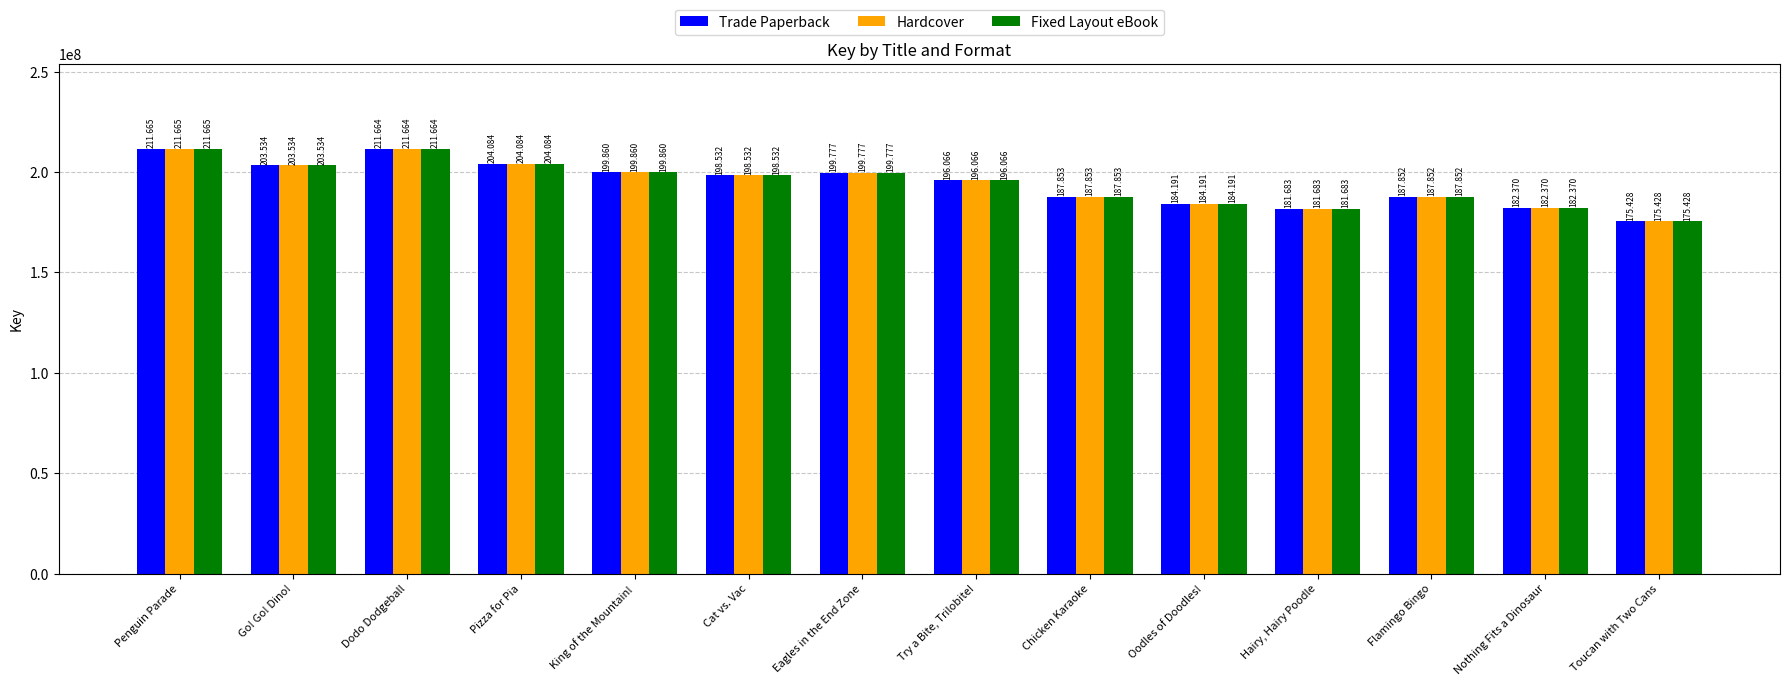

Which series has the largest range (max minus min)?

Trade Paperback